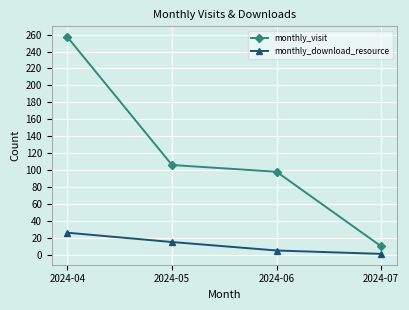

Where is monthly_download_resource nearest to the value 13?

2024-05